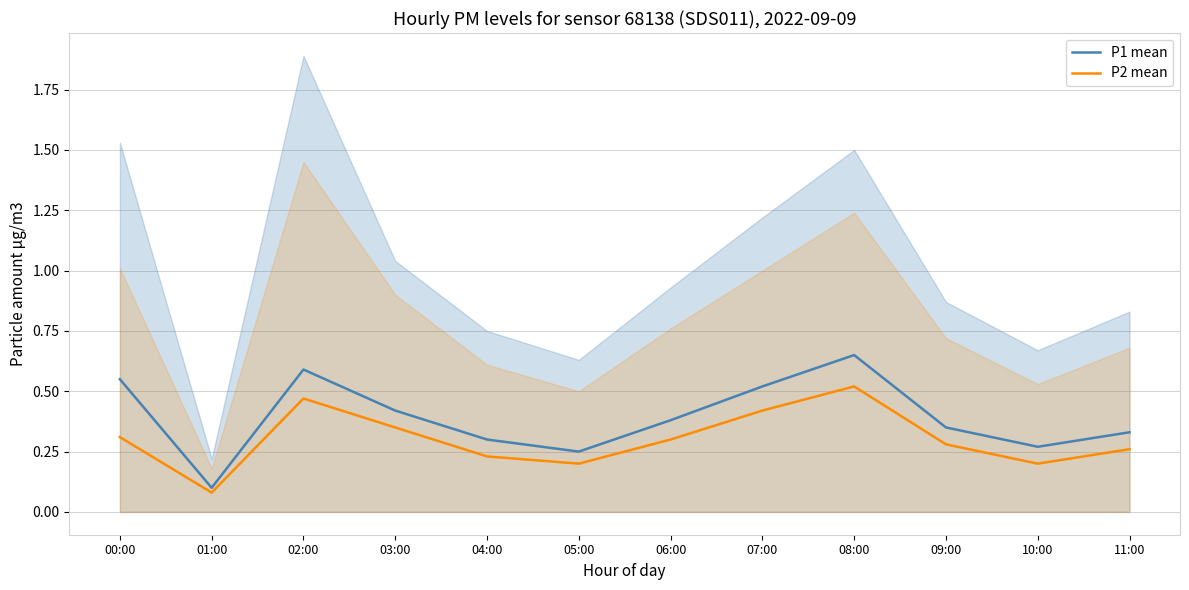

In P2 mean, how many points are lower than both neighbors (excluding endpoints)?

3